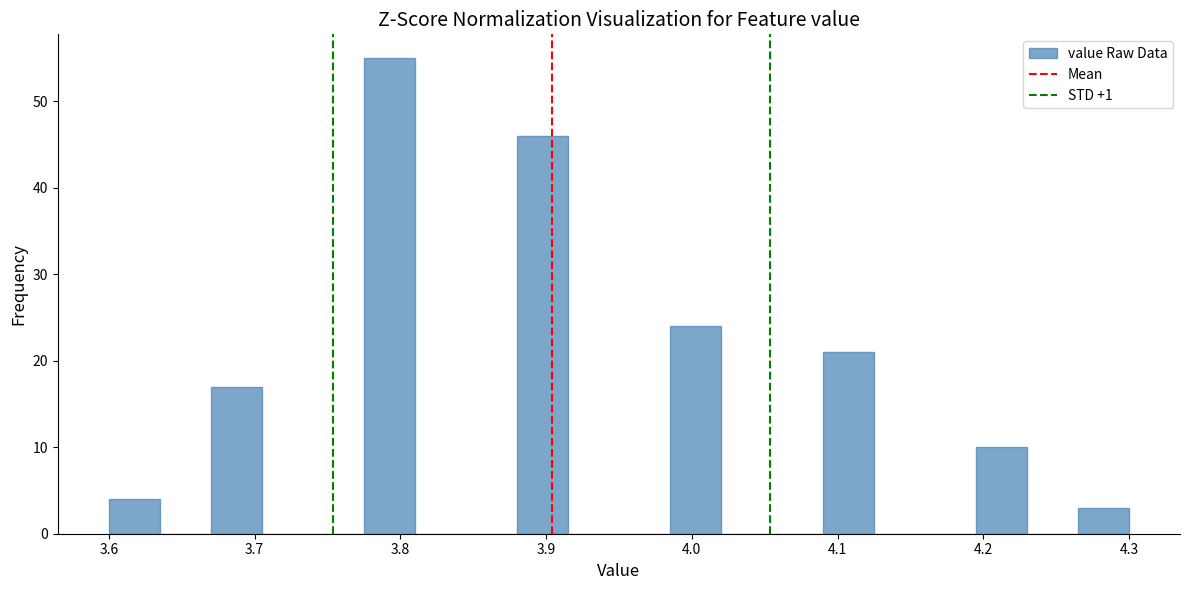

Around what value on the x-axis is the tallest bar? Give the approximate position of its centre, as read against the axis.

3.79